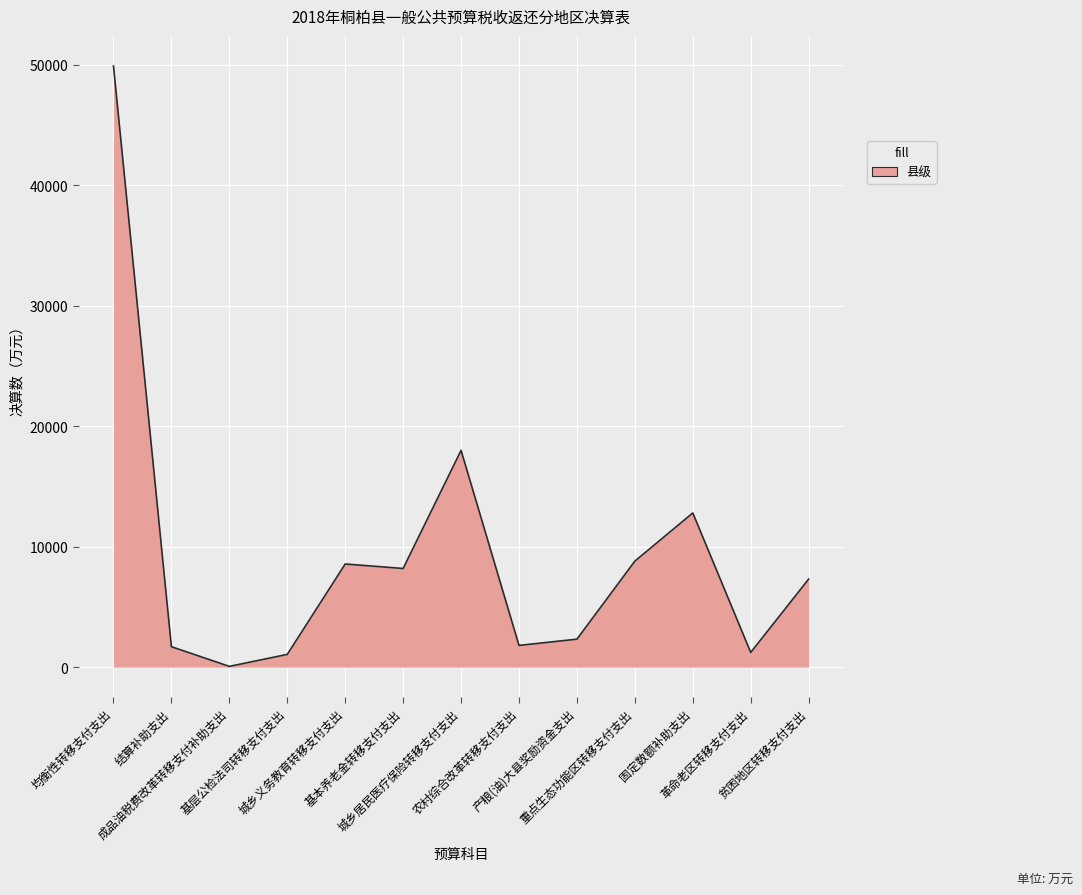

What is the ratio of the value at 重点生态功能区转移支付支出 to the value at 结算补助支出?

5.2